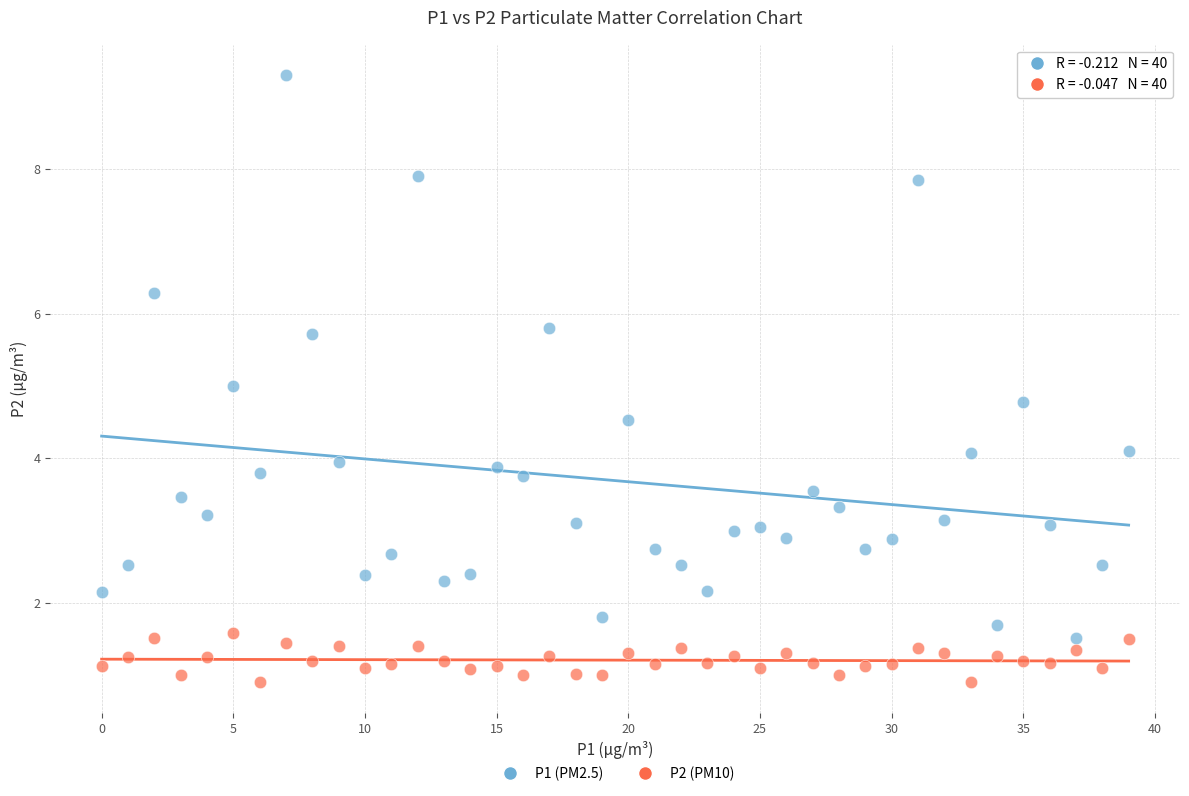

Across all data points, what is the range of Y values (max minus min)?

8.4